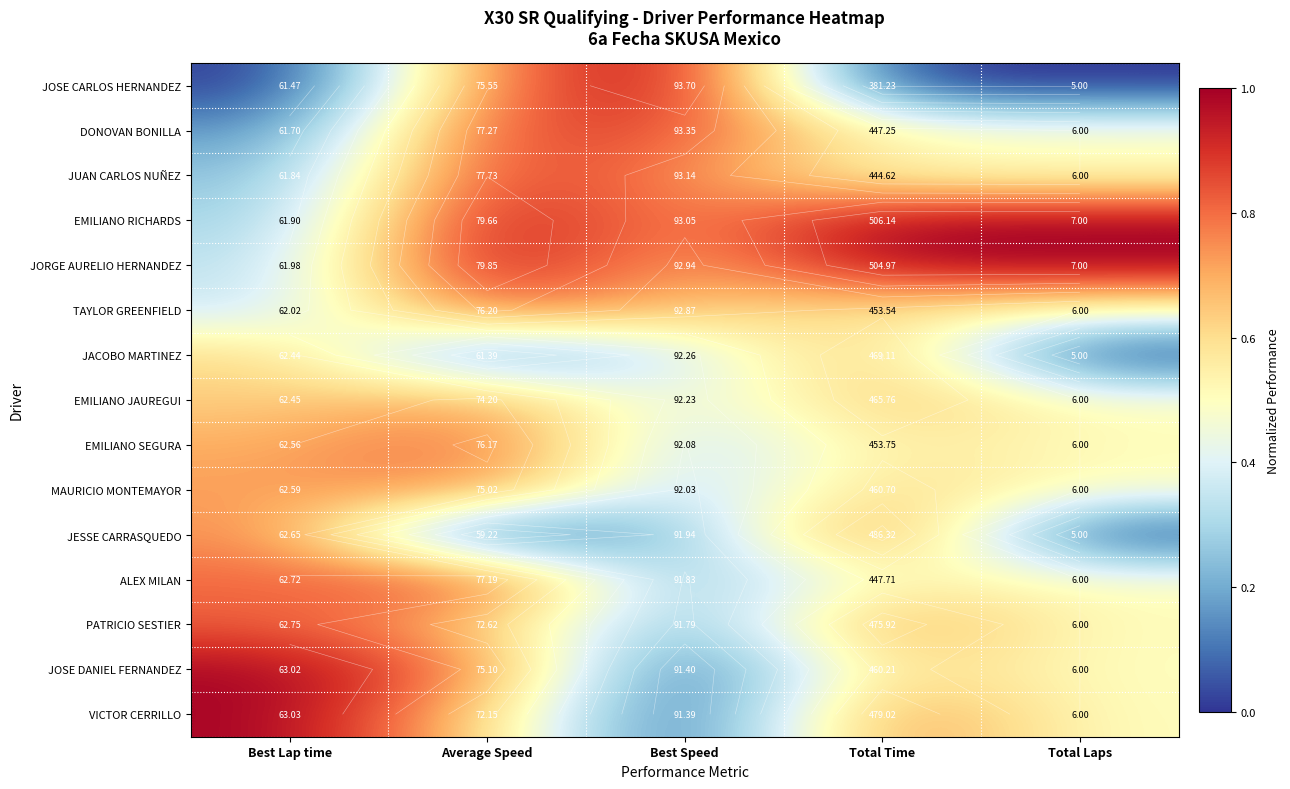

How many data points does each series have?

5